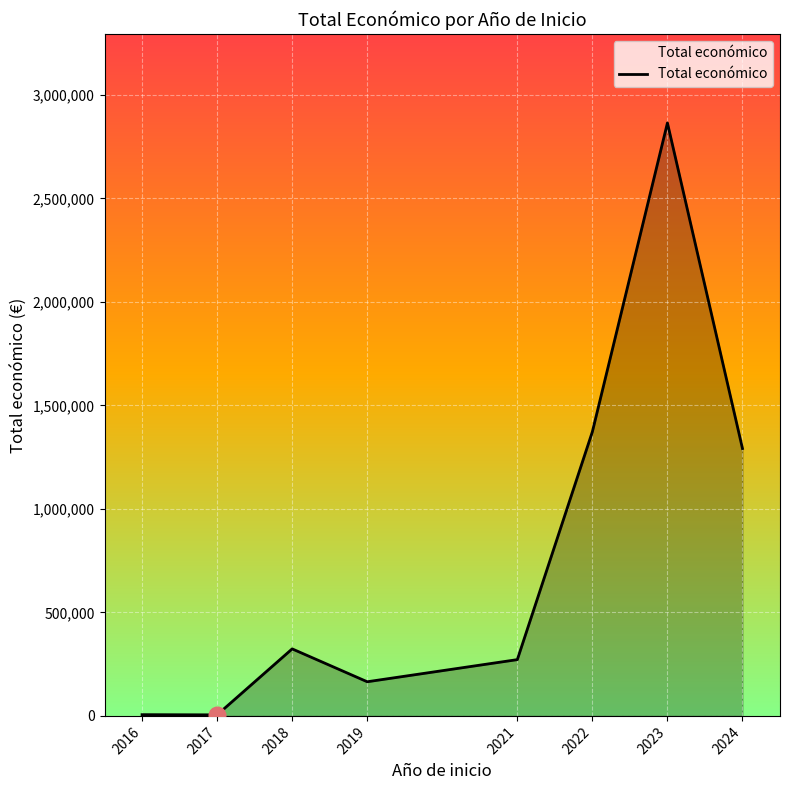

Is it true that the value at 2021 is 122798?

False